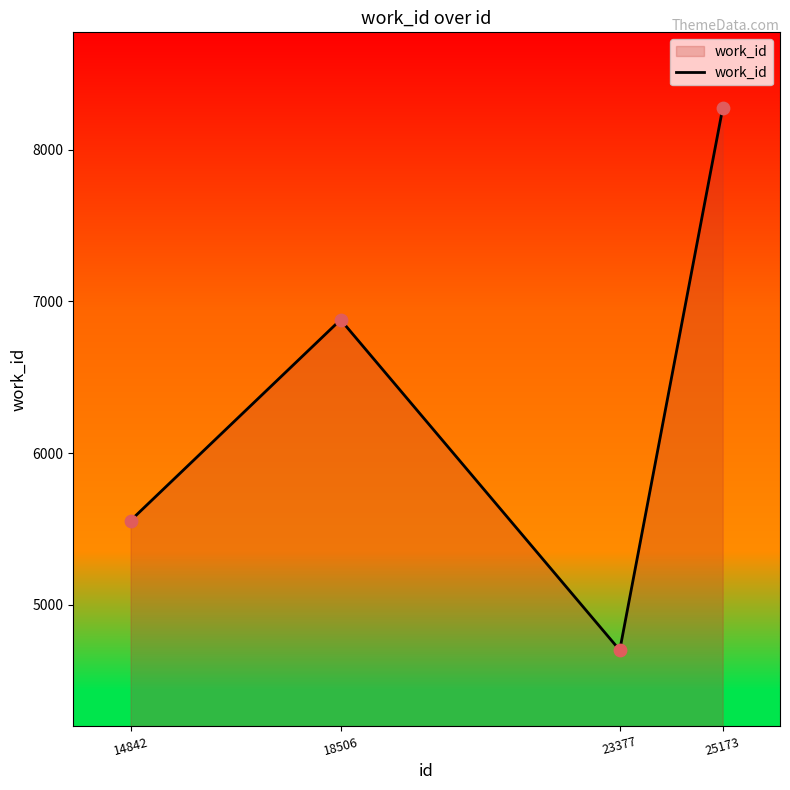

Between 14842 and 23377, which is larger?

14842